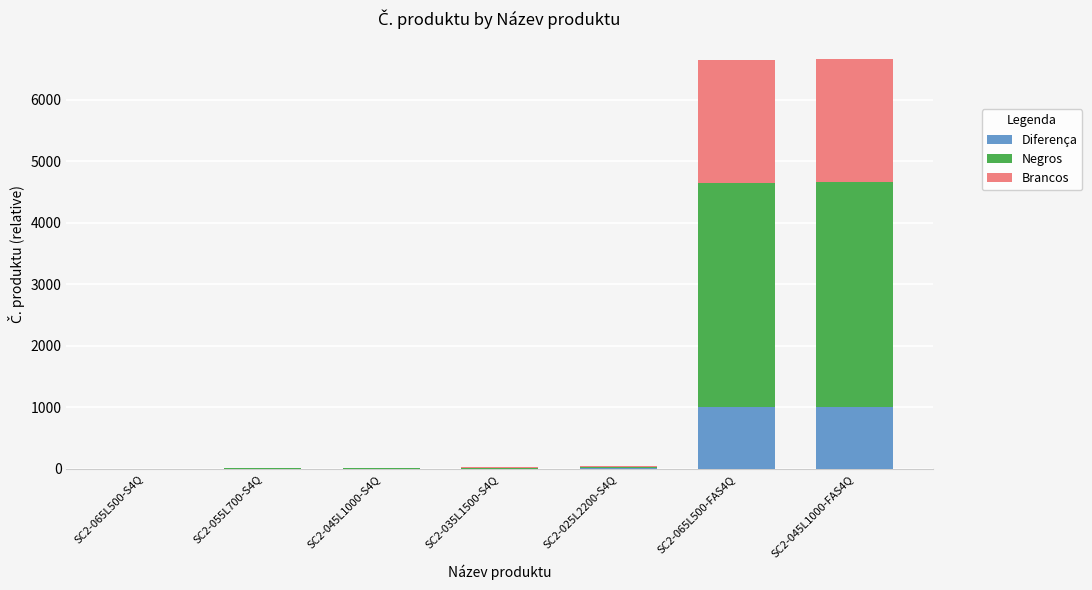

What is the total value across all series at SC2-065L500-FAS4Q?

6650.0